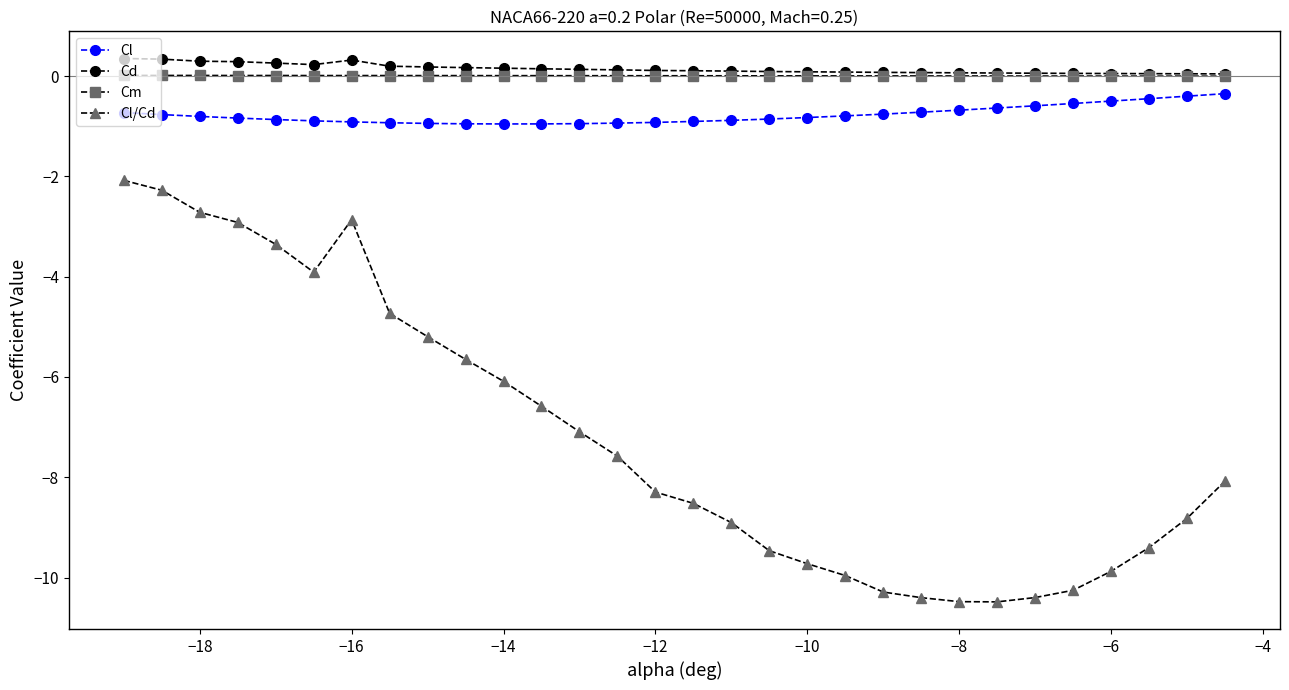

Which series has the largest range (max minus min)?

Cl/Cd